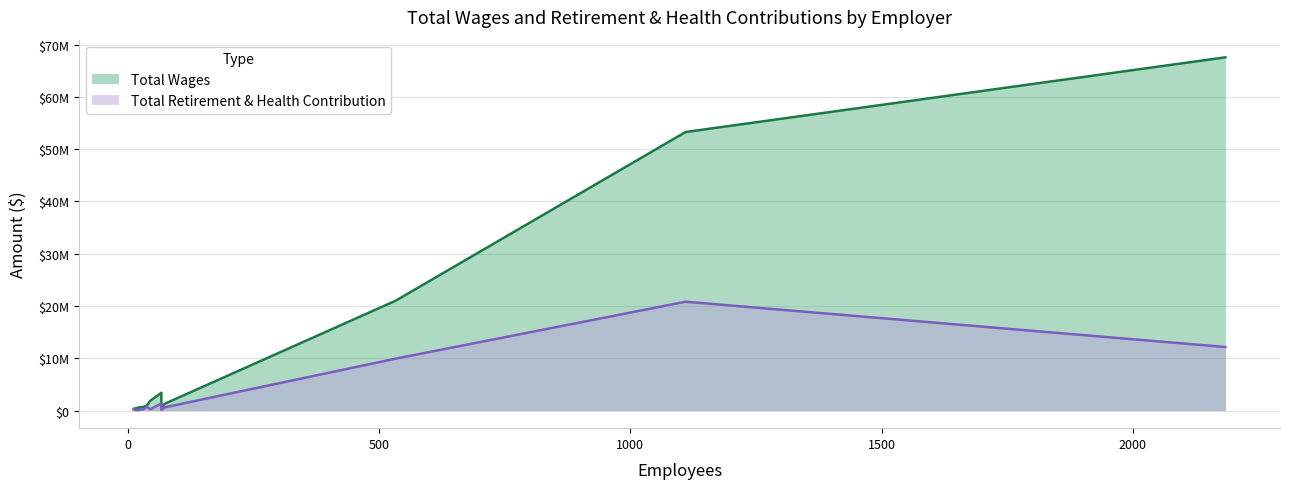

What are all the series names shown in the legend?

Total Wages, Total Retirement & Health Contribution